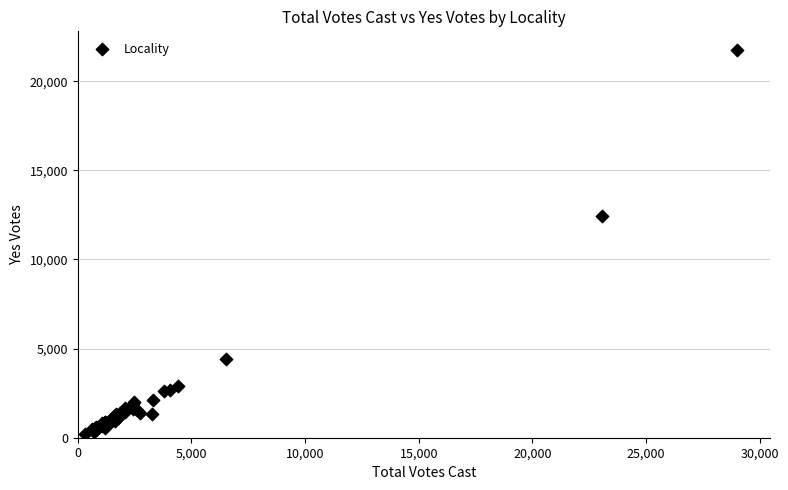

What Y value in the scatter plot is closest to 10974?

12418